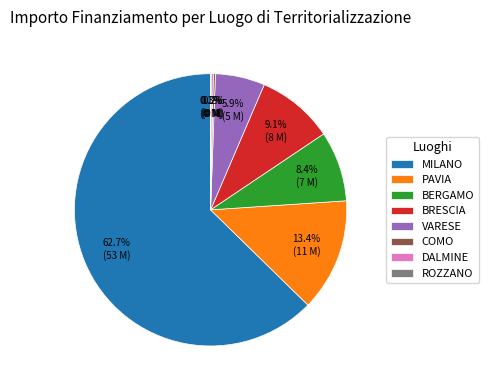

What percentage is NOT represented by BERGAMO?

91.6%